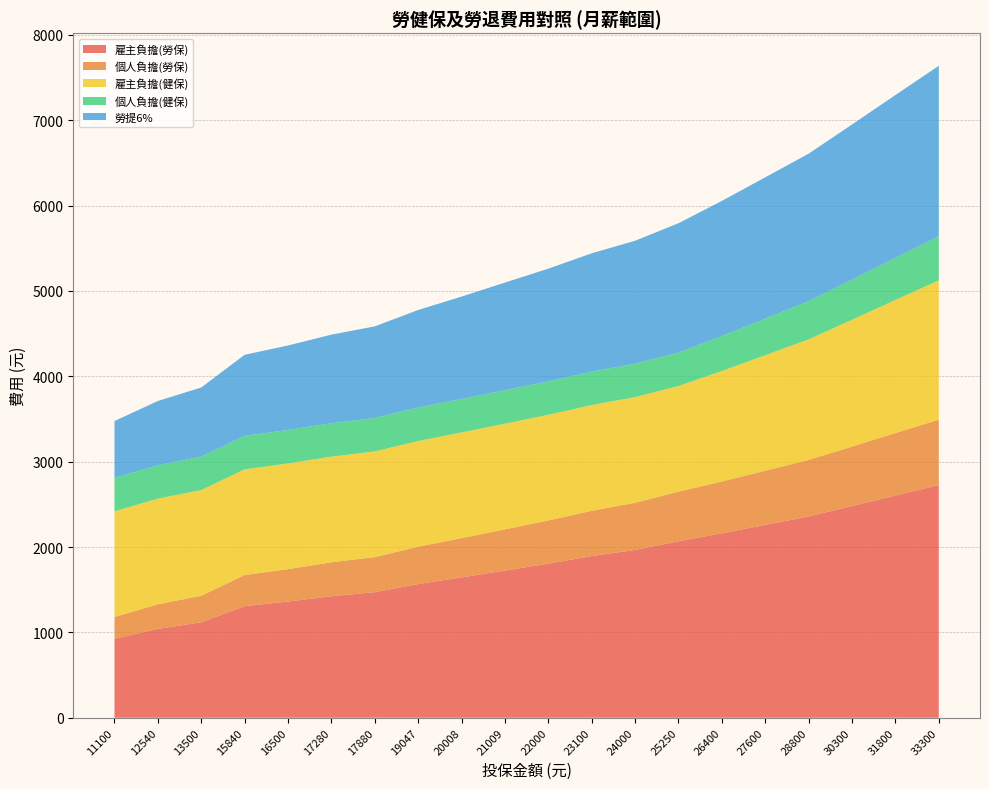

Reading right to left, transcribe all the data shown in this chart.

雇主負擔(勞保): 2726	2603	2480	2358	2259	2161	2067	1966	1894	1805	1724	1644	1566	1471	1423	1361	1307	1118	1041	925
個人負擔(勞保): 766	732	697	663	635	607	581	552	531	506	483	460	438	411	398	380	365	311	288	255
雇主負擔(健保): 1632	1559	1485	1412	1353	1294	1238	1238	1238	1238	1238	1238	1238	1238	1238	1238	1238	1238	1238	1238
個人負擔(健保): 516	493	470	447	428	409	392	392	392	392	392	392	392	392	392	392	392	392	392	392
勞提6%: 1998	1908	1818	1728	1656	1584	1515	1440	1386	1320	1261	1200	1143	1073	1037	990	950	810	752	666